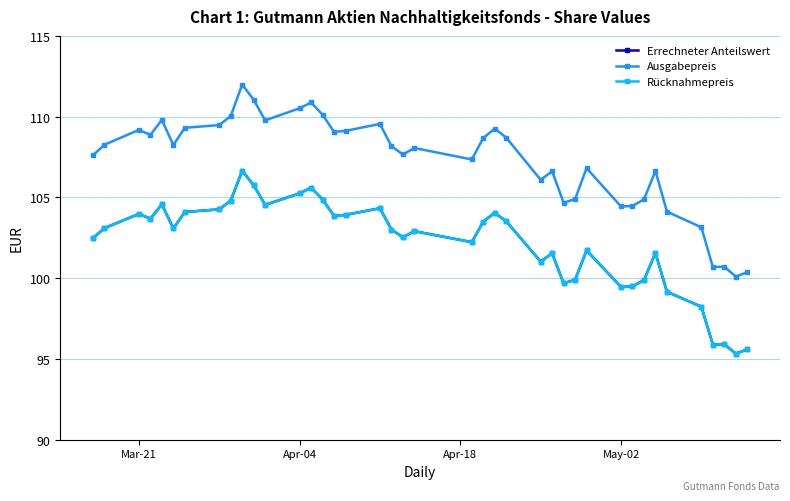

Does the chart have visible grid lines?

Yes